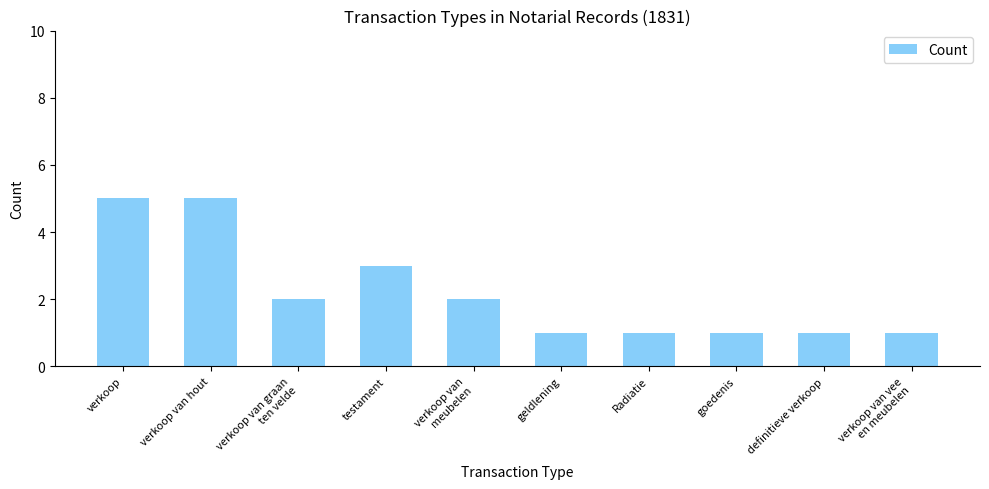

True or false: the data shows 1 at definitieve verkoop.

True